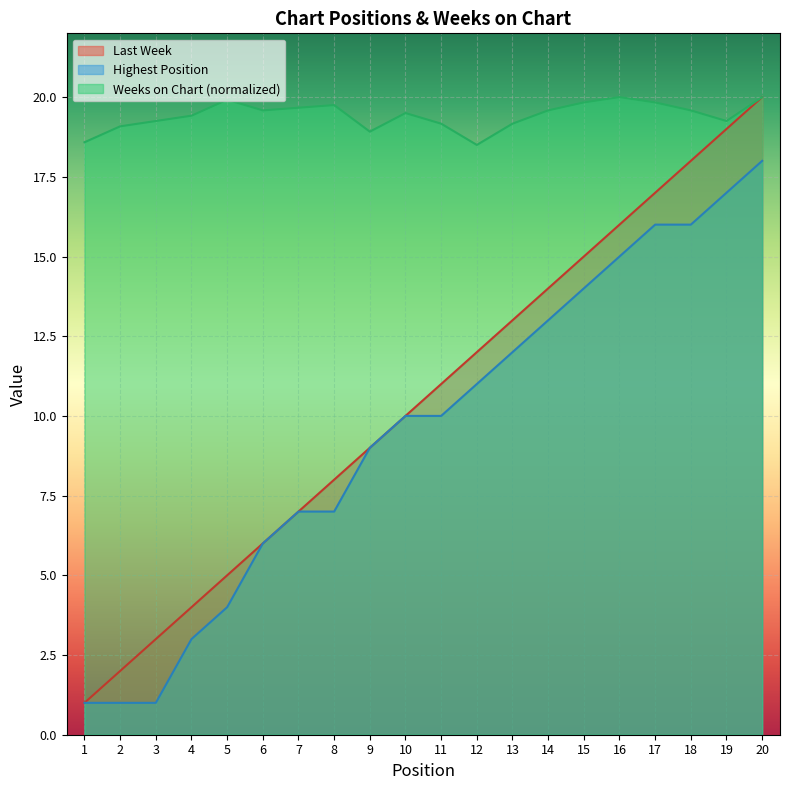

How many interior local peaks does the Weeks on Chart series have?

4